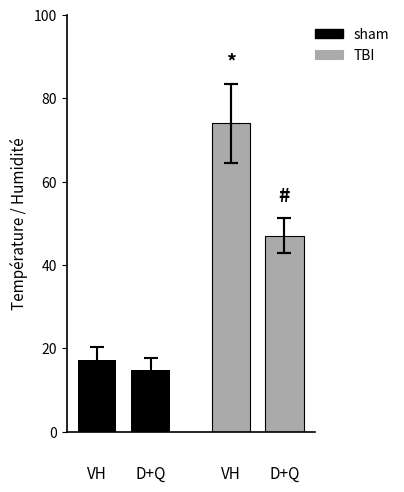

Are the bars grouped side by side (vs. stacked)?

Yes